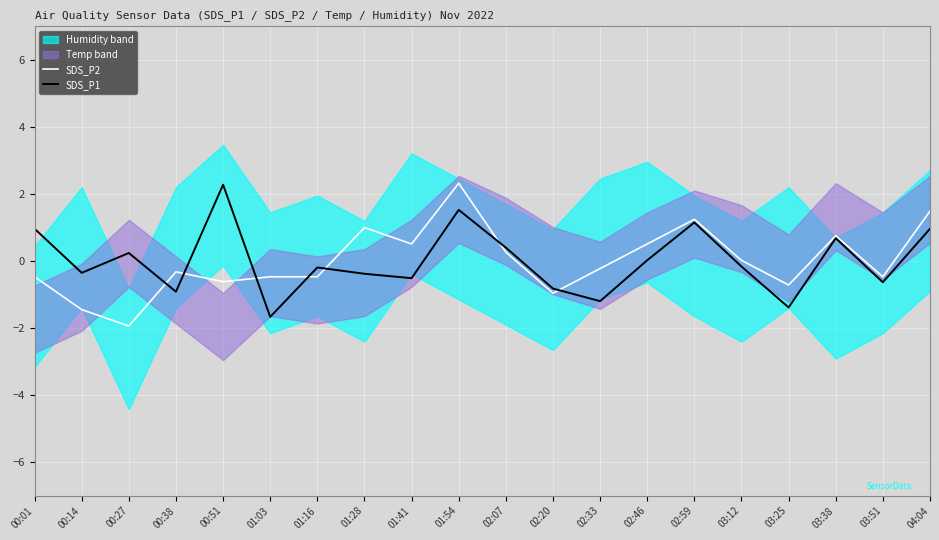

How many interior local valleys does the SDS_P2 series have?

6